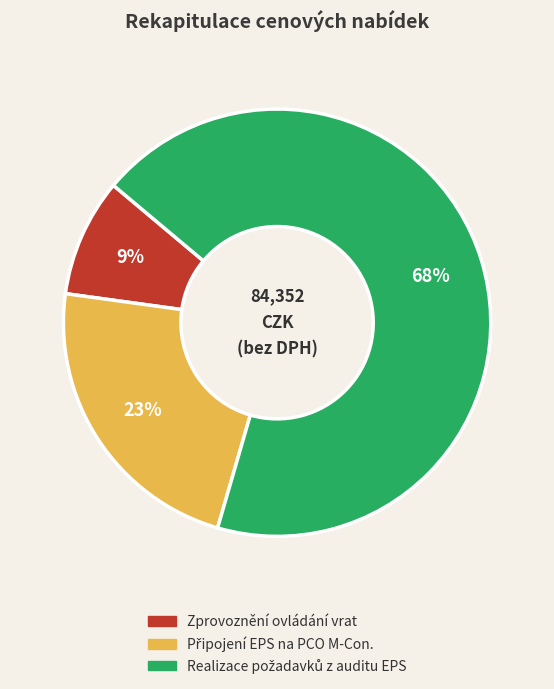

Is there any slice that represents more than half of the pie?

Yes